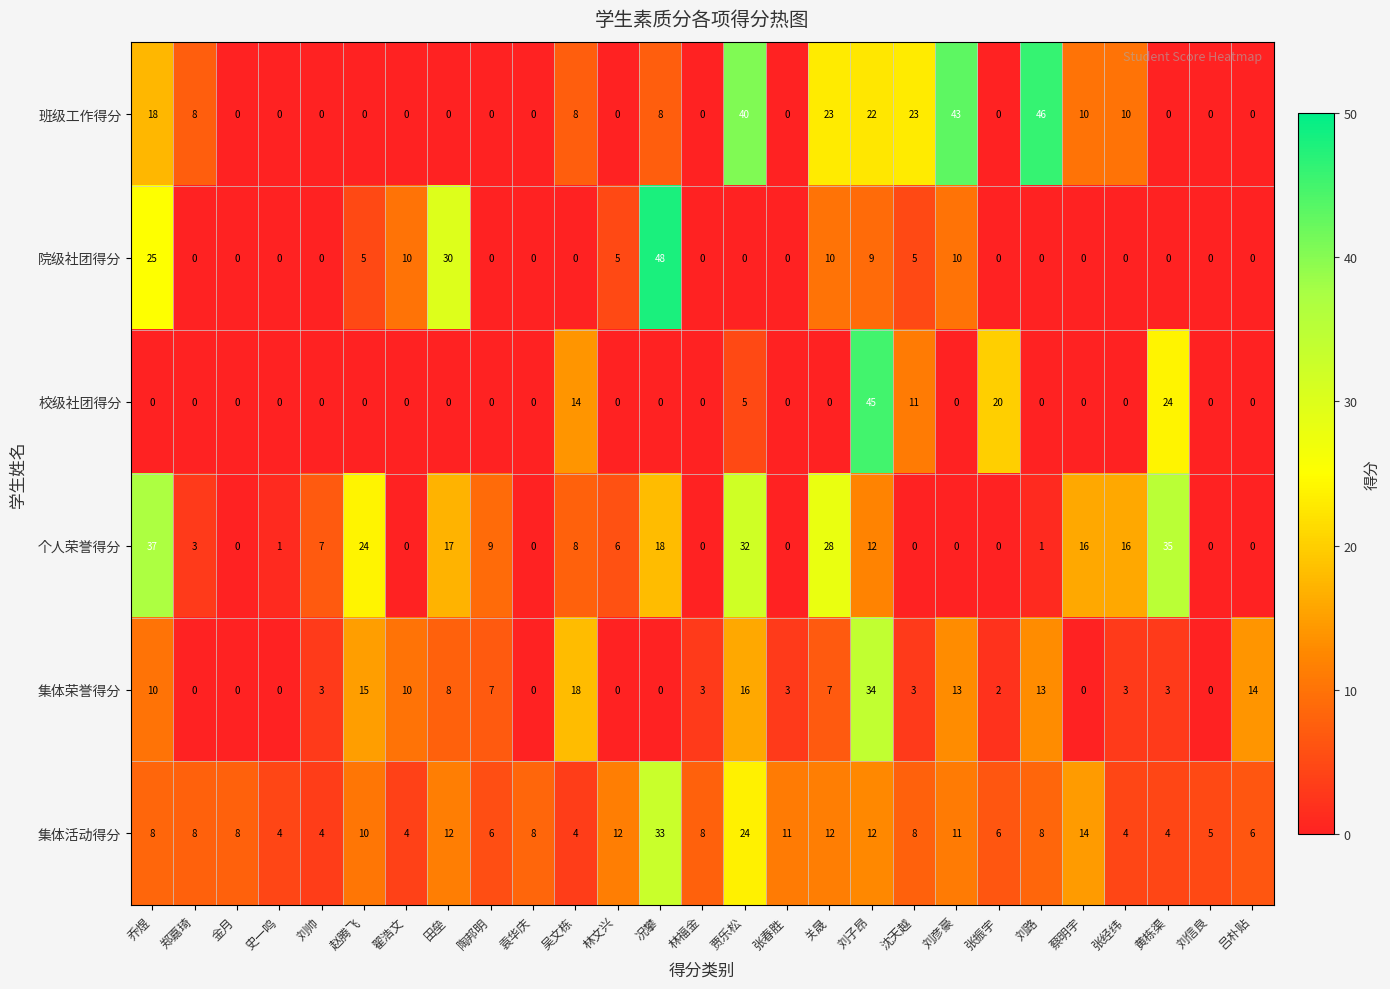

What is the sum of all 校级社团得分 values?

119